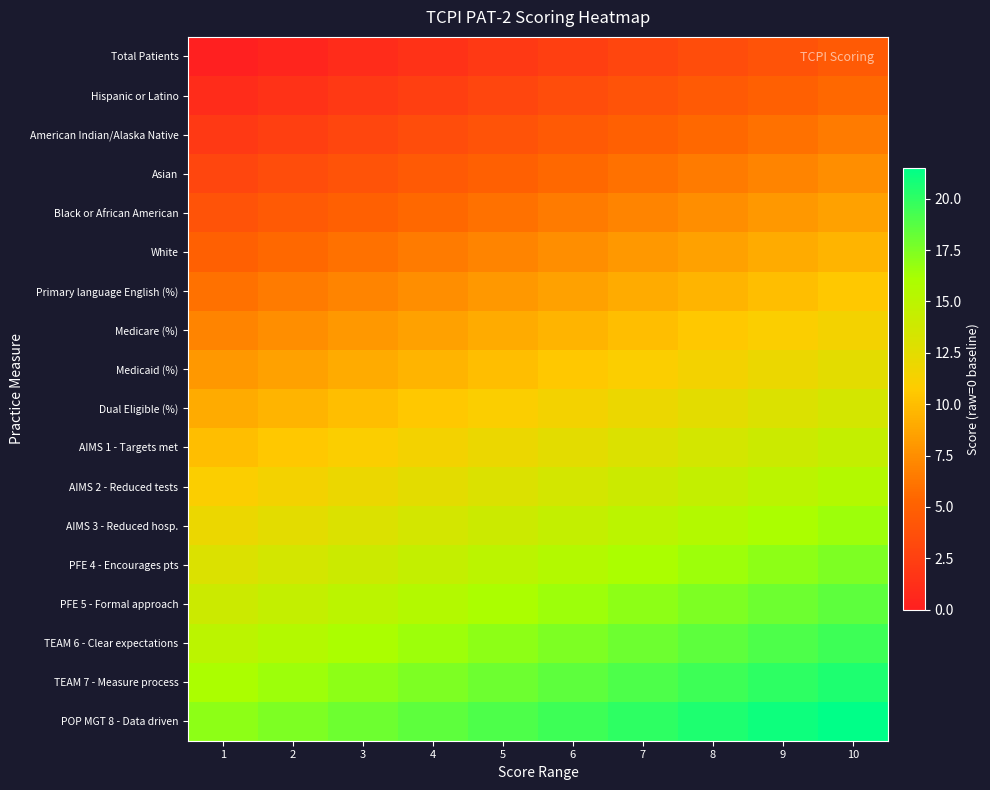

Reading left to right, list all the values displayed in this chart.

Total Patients: 1=0.0	2=0.5	3=1.0	4=1.5	5=2.0	6=2.5	7=3.0	8=3.5	9=4.0	10=4.5
Hispanic or Latino: 1=1.0	2=1.5	3=2.0	4=2.5	5=3.0	6=3.5	7=4.0	8=4.5	9=5.0	10=5.5
American Indian/Alaska Native: 1=2.0	2=2.5	3=3.0	4=3.5	5=4.0	6=4.5	7=5.0	8=5.5	9=6.0	10=6.5
Asian: 1=3.0	2=3.5	3=4.0	4=4.5	5=5.0	6=5.5	7=6.0	8=6.5	9=7.0	10=7.5
Black or African American: 1=4.0	2=4.5	3=5.0	4=5.5	5=6.0	6=6.5	7=7.0	8=7.5	9=8.0	10=8.5
White: 1=5.0	2=5.5	3=6.0	4=6.5	5=7.0	6=7.5	7=8.0	8=8.5	9=9.0	10=9.5
Primary language English (%): 1=6.0	2=6.5	3=7.0	4=7.5	5=8.0	6=8.5	7=9.0	8=9.5	9=10.0	10=10.5
Medicare (%): 1=7.0	2=7.5	3=8.0	4=8.5	5=9.0	6=9.5	7=10.0	8=10.5	9=11.0	10=11.5
Medicaid (%): 1=8.0	2=8.5	3=9.0	4=9.5	5=10.0	6=10.5	7=11.0	8=11.5	9=12.0	10=12.5
Dual Eligible (%): 1=9.0	2=9.5	3=10.0	4=10.5	5=11.0	6=11.5	7=12.0	8=12.5	9=13.0	10=13.5
AIMS 1 - Targets met: 1=10.0	2=10.5	3=11.0	4=11.5	5=12.0	6=12.5	7=13.0	8=13.5	9=14.0	10=14.5
AIMS 2 - Reduced tests: 1=11.0	2=11.5	3=12.0	4=12.5	5=13.0	6=13.5	7=14.0	8=14.5	9=15.0	10=15.5
AIMS 3 - Reduced hosp.: 1=12.0	2=12.5	3=13.0	4=13.5	5=14.0	6=14.5	7=15.0	8=15.5	9=16.0	10=16.5
PFE 4 - Encourages pts: 1=13.0	2=13.5	3=14.0	4=14.5	5=15.0	6=15.5	7=16.0	8=16.5	9=17.0	10=17.5
PFE 5 - Formal approach: 1=14.0	2=14.5	3=15.0	4=15.5	5=16.0	6=16.5	7=17.0	8=17.5	9=18.0	10=18.5
TEAM 6 - Clear expectations: 1=15.0	2=15.5	3=16.0	4=16.5	5=17.0	6=17.5	7=18.0	8=18.5	9=19.0	10=19.5
TEAM 7 - Measure process: 1=16.0	2=16.5	3=17.0	4=17.5	5=18.0	6=18.5	7=19.0	8=19.5	9=20.0	10=20.5
POP MGT 8 - Data driven: 1=17.0	2=17.5	3=18.0	4=18.5	5=19.0	6=19.5	7=20.0	8=20.5	9=21.0	10=21.5